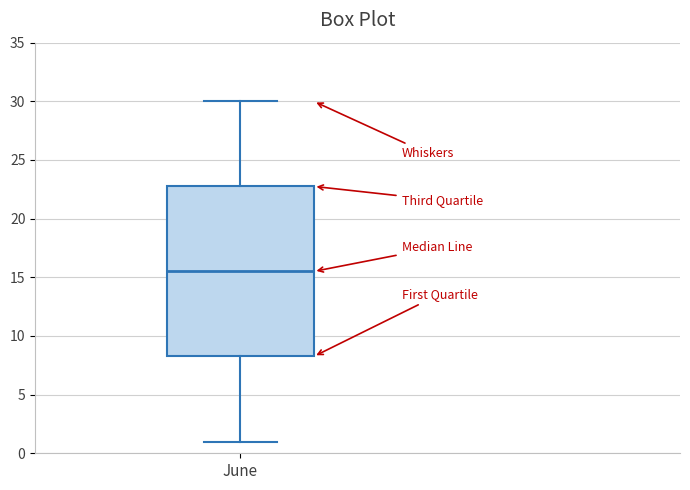

Where does the upper whisker of the box for June end on the y-axis? The values are not printed on the chart, so give them approximately, as read against the axis.

30.0